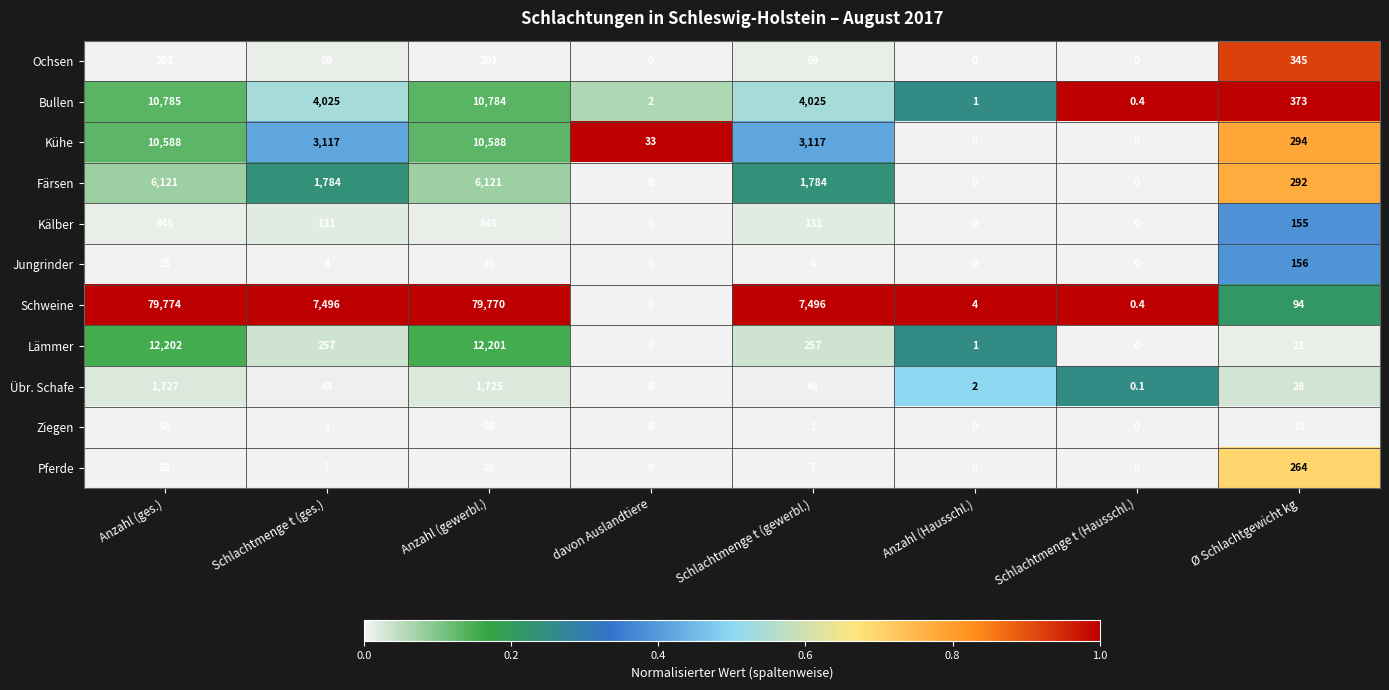

The value of Pferde at Anzahl (ges.) is 28.0. True or false?

True